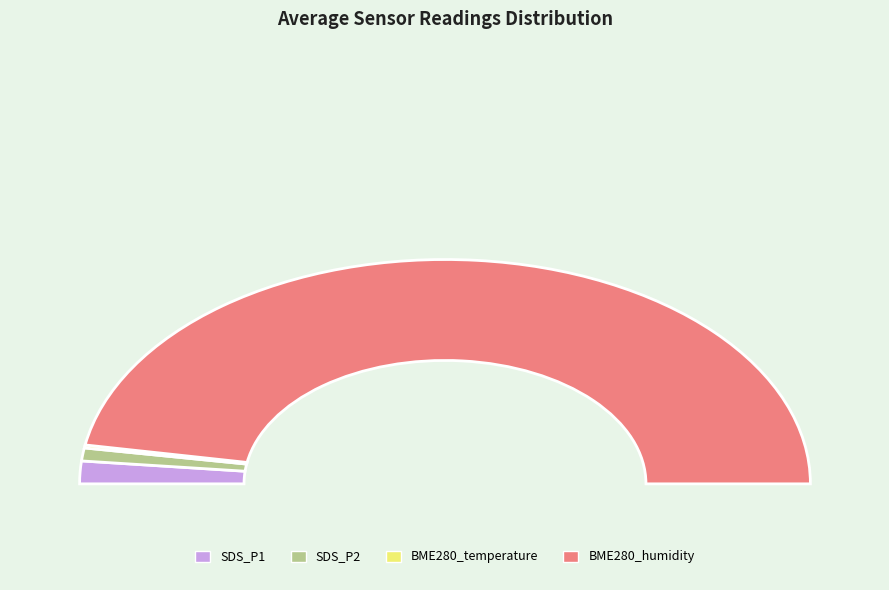

To the nearest percent, what is the combined percentage of SDS_P1 avg and BME280_humidity avg?

98%